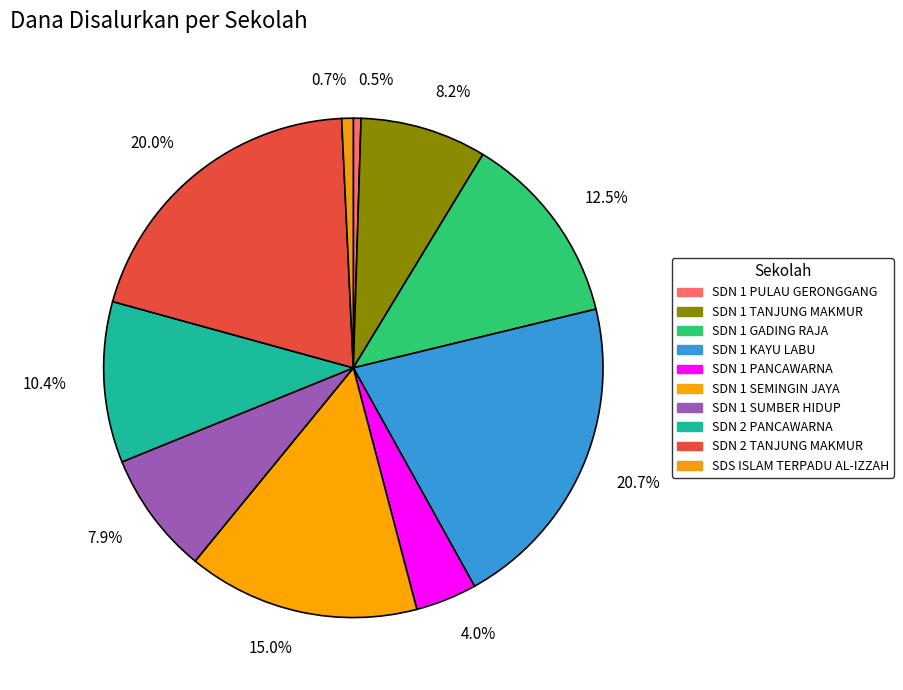

To the nearest percent, what portion does SDN 1 SEMINGIN JAYA represent?

15%